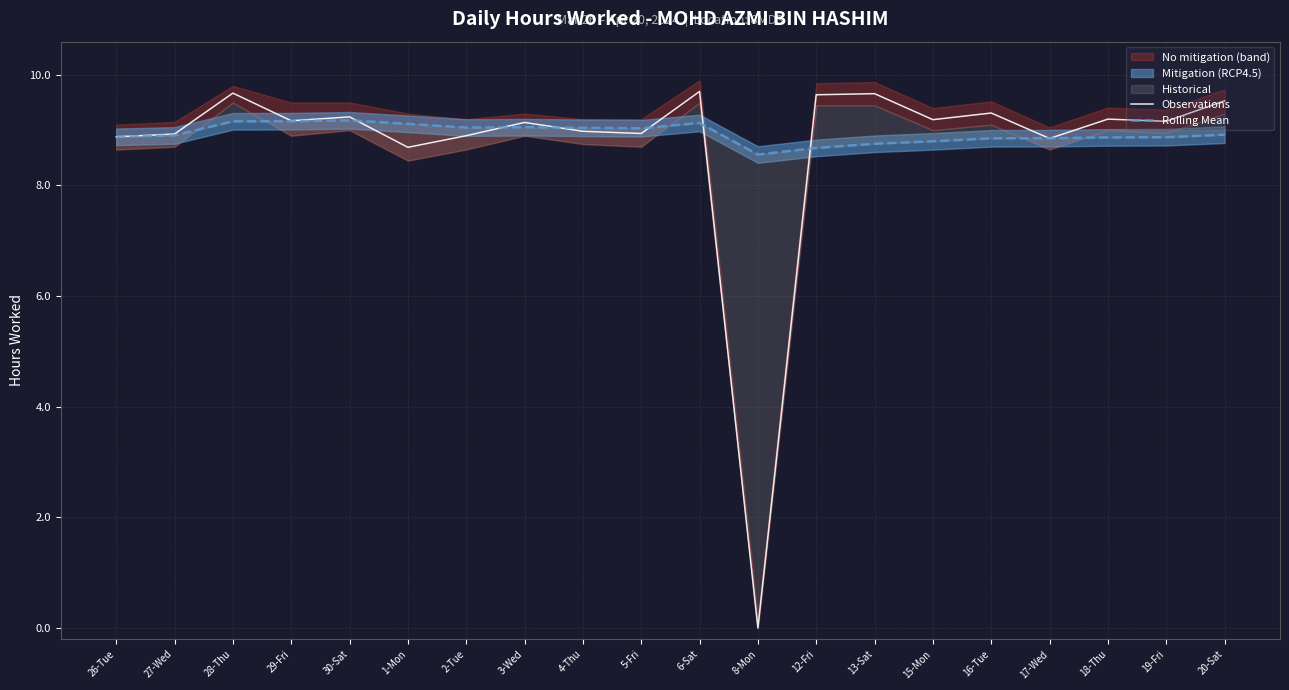

How many lines are shown in the chart?

2